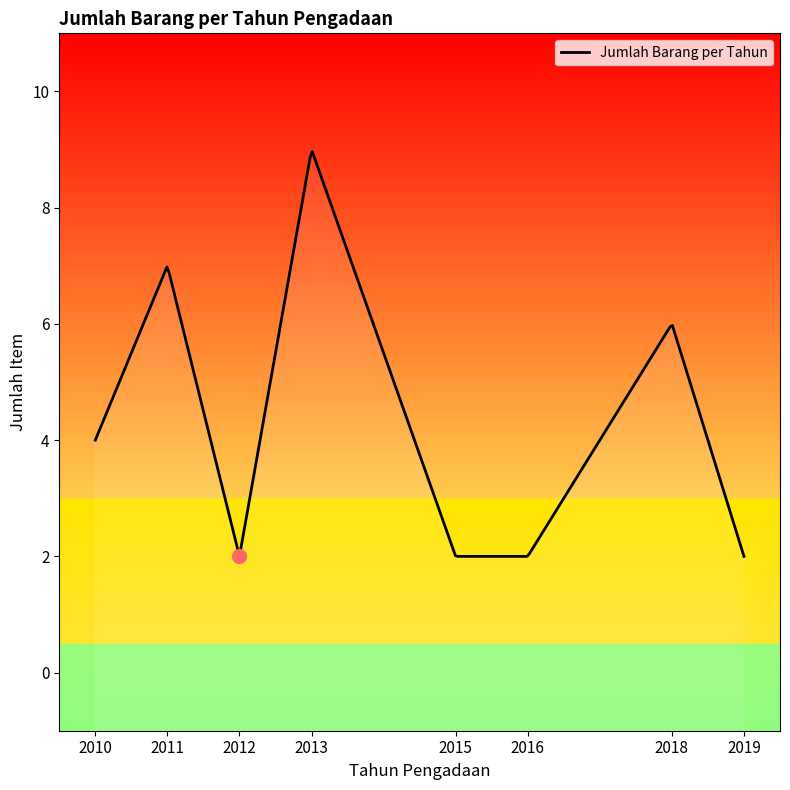

What is the difference between the values at 2010 and 2016?

2